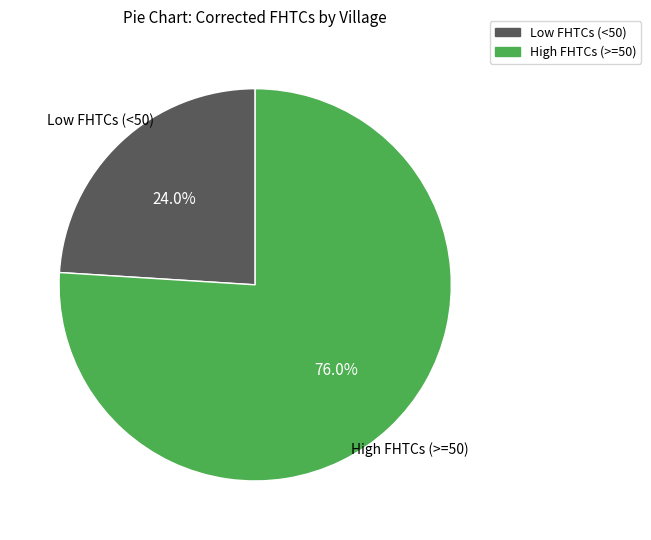

Is there a majority slice in this chart?

Yes